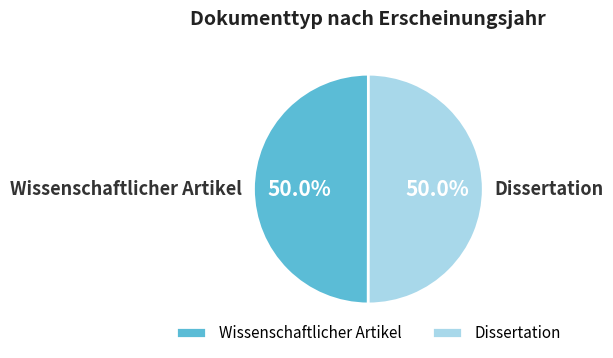

What percentage do Wissenschaftlicher Artikel and Dissertation together represent?

100.0%